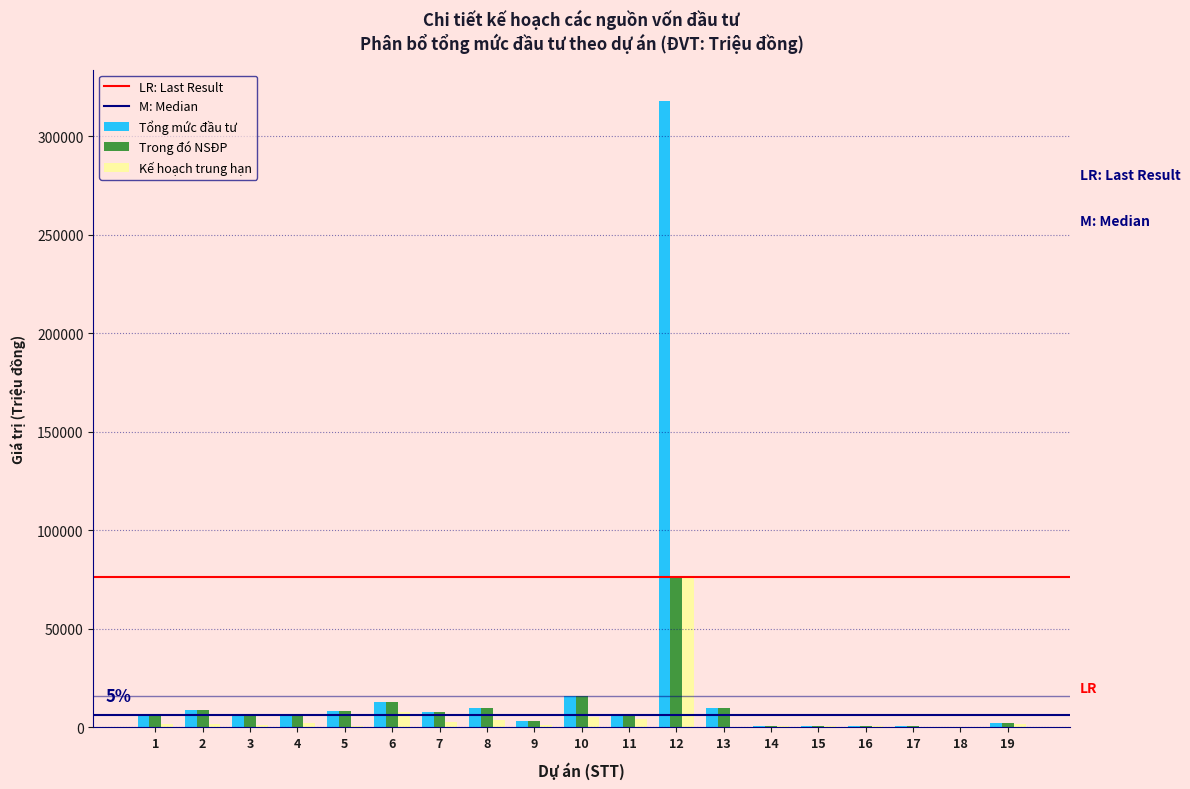

What is the highest value of the Tổng mức đầu tư series?

318000